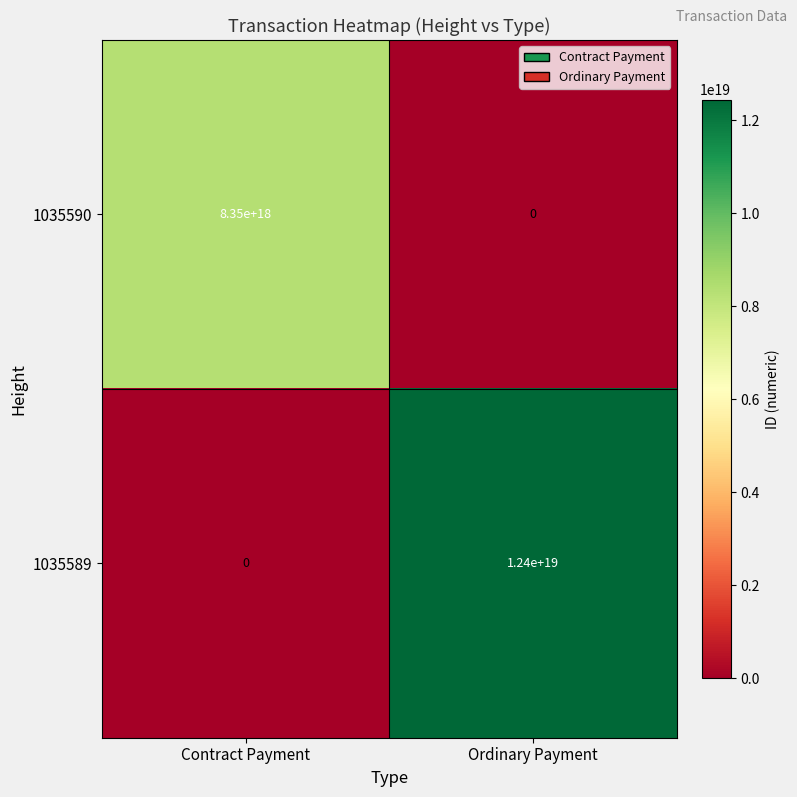

Is the value of 1035589 at Ordinary Payment greater than the value of 1035590 at Contract Payment?

Yes